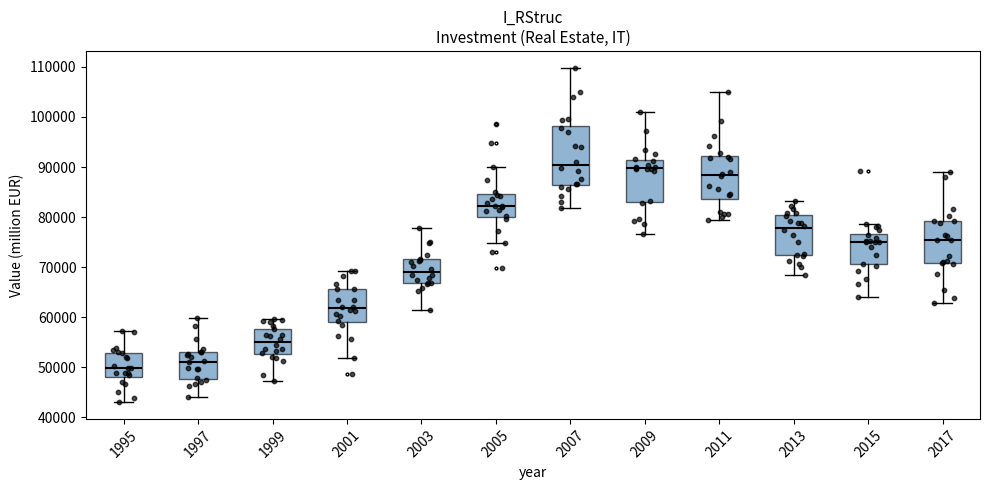

Which box is the tallest, from its lower edge to its upper edge?

2007